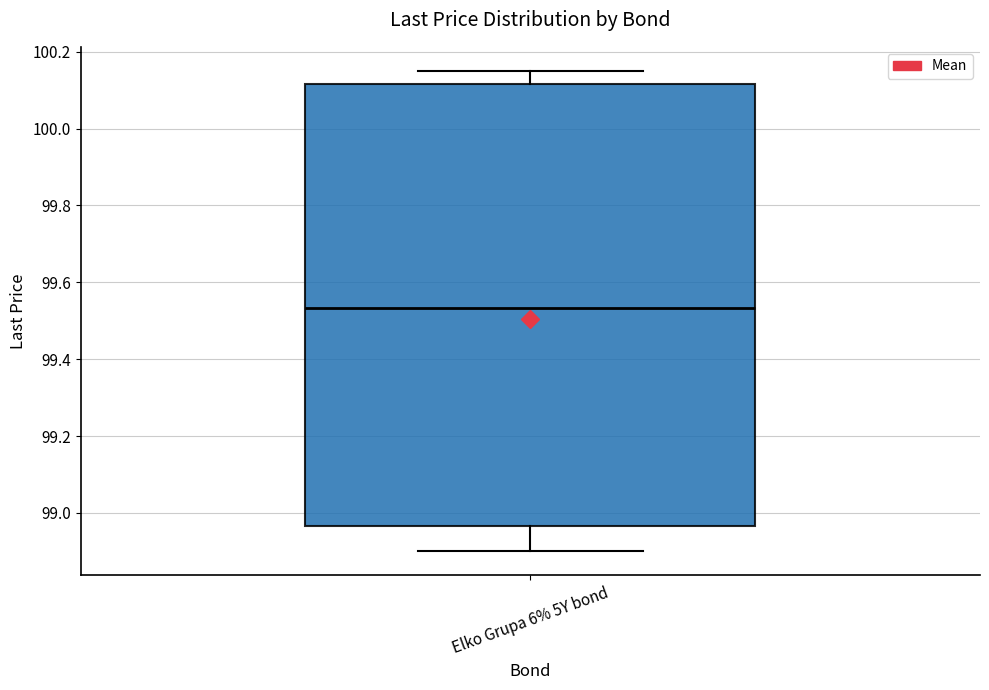

Transcribe this box plot: give where the median line is, the range the box spans, and where the two whiskers end, as read against the y-axis. The values are not printed on the chart, so give them approximately, as read against the axis.

median 99.54, box 98.96 to 100.12, whiskers 98.90 to 100.16